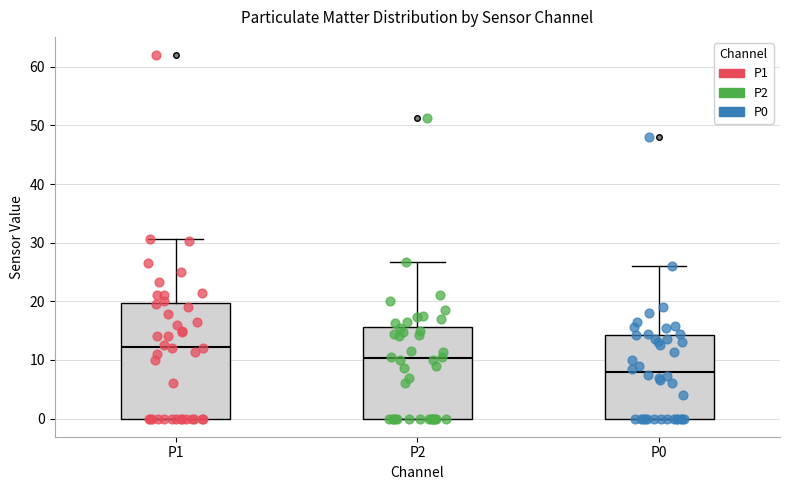

Which box is the tallest, from its lower edge to its upper edge?

P1